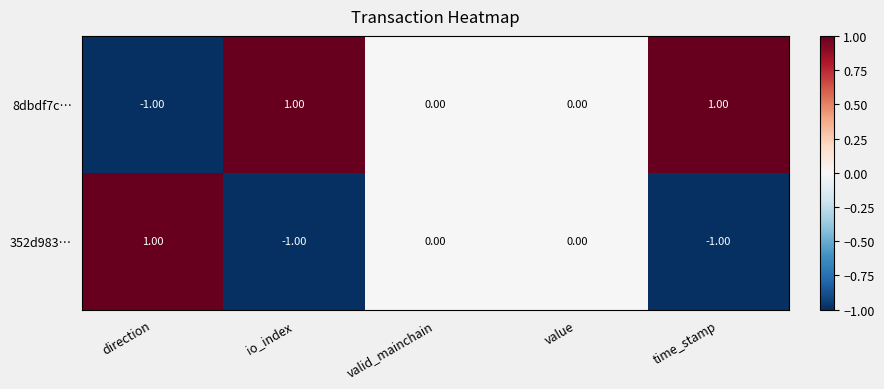

Rank the series at time_stamp from highest to lowest value.

8dbdf7c…, 352d983…